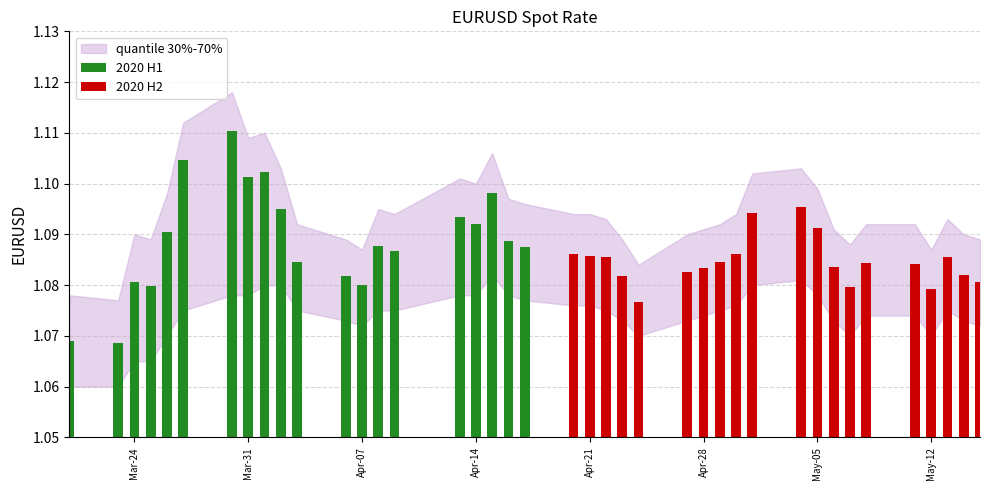

List the series in order of their peak value, lowest first.

2020 H2, 2020 H1